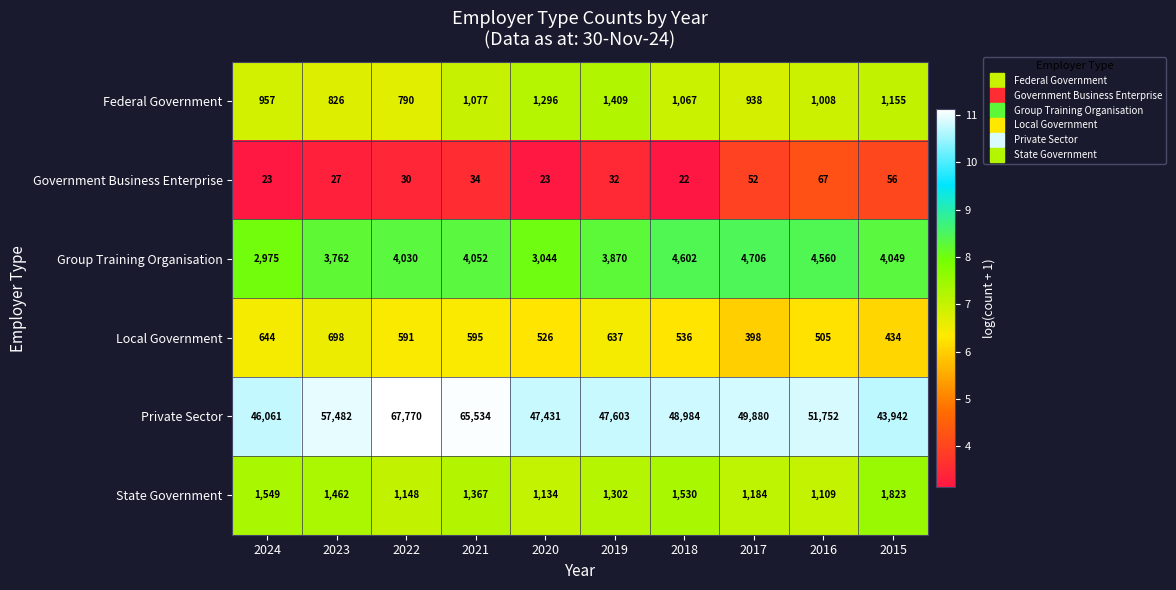

Is the value of Local Government at 2023 greater than the value of Private Sector at 2022?

No